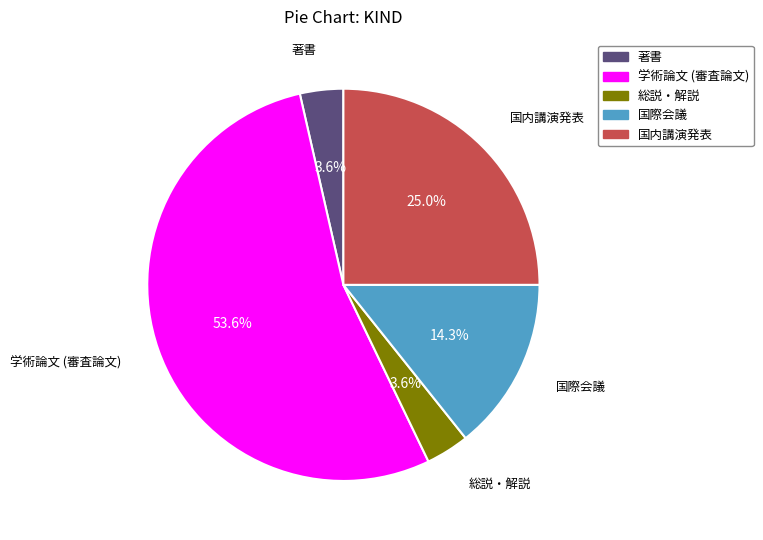

How much of the chart is everything except 国際会議?

85.7%